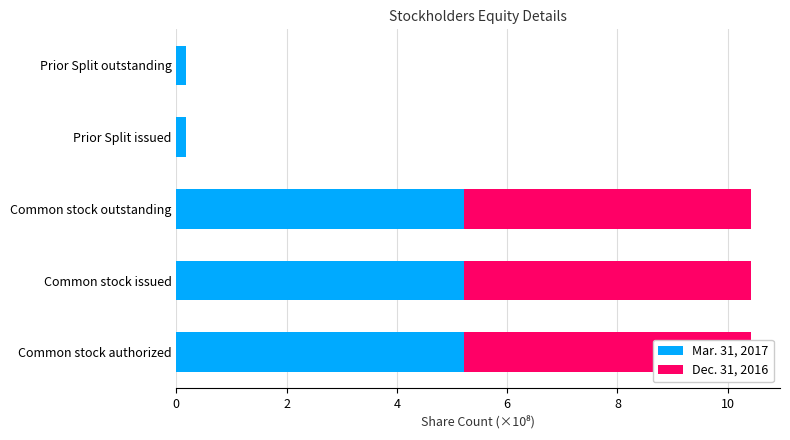

The Dec. 31, 2016 series shows 0.0 at Prior Split issued. True or false?

True